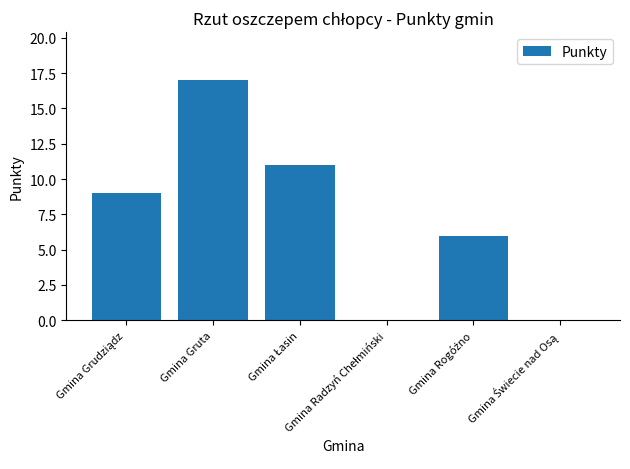

What is the sum of all values?

43